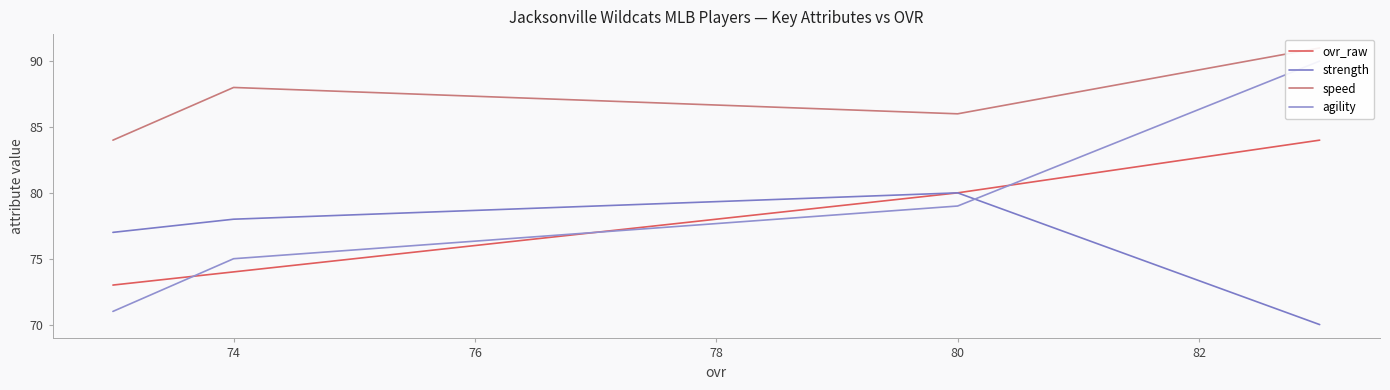

What is the lowest value of the ovr_raw series?

73